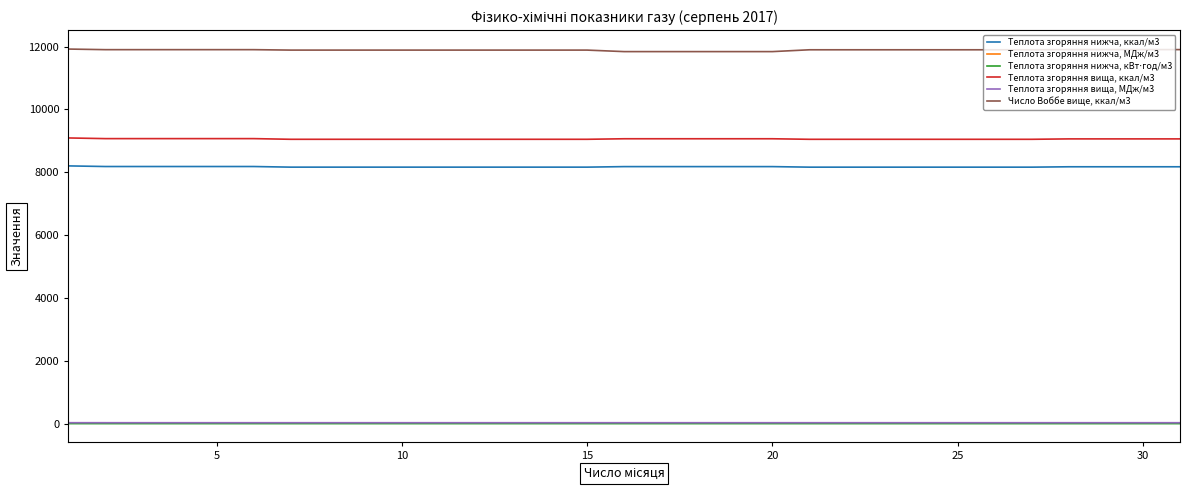

Which series has the largest total across all categories?

Число Воббе вище, ккал/м3